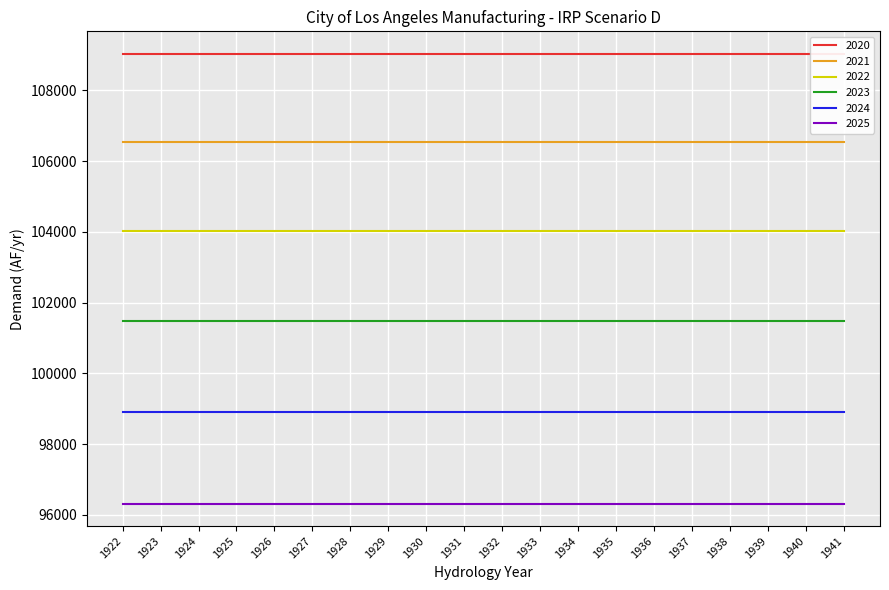

Is the value of 2022 at 1924 greater than the value of 2024 at 1925?

Yes